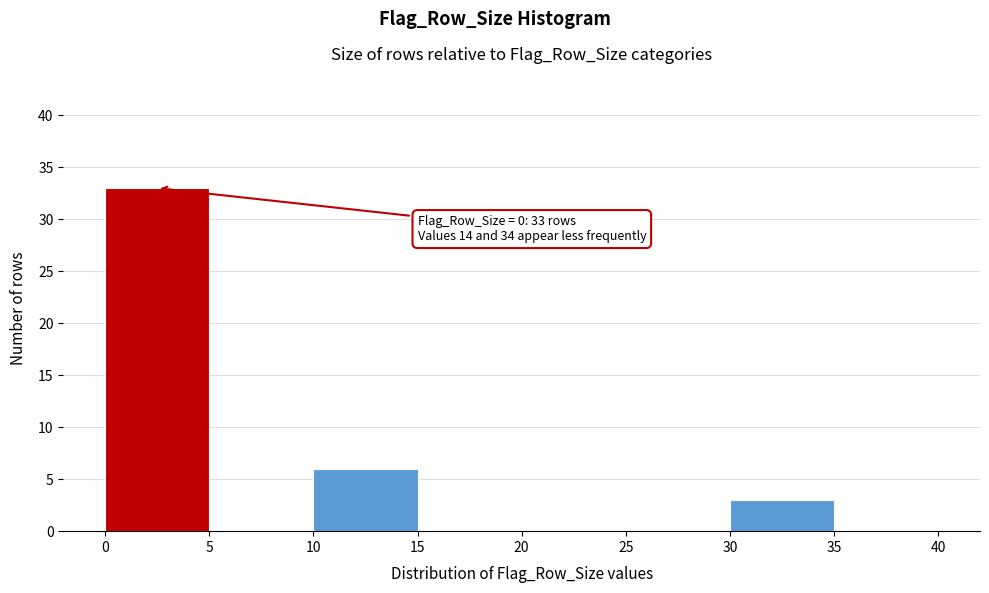

Over which range of the x-axis is the bar tallest?

0 to 5